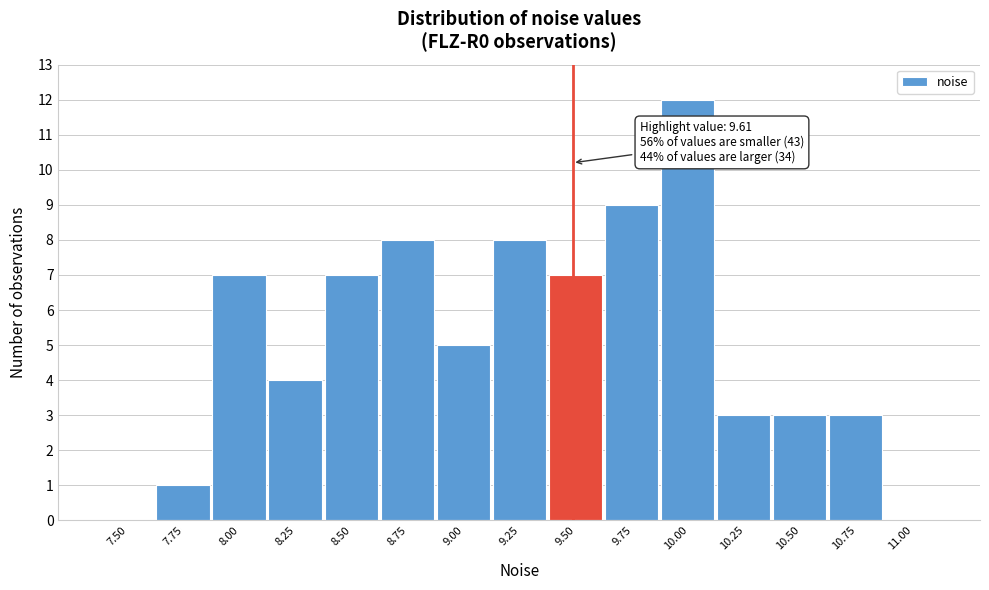

Reading left to right, what are all the values shown in this chart?

7.50=0	7.75=1	8.00=7	8.25=4	8.50=7	8.75=8	9.00=5	9.25=8	9.50=7	9.75=9	10.00=12	10.25=3	10.50=3	10.75=3	11.00=0